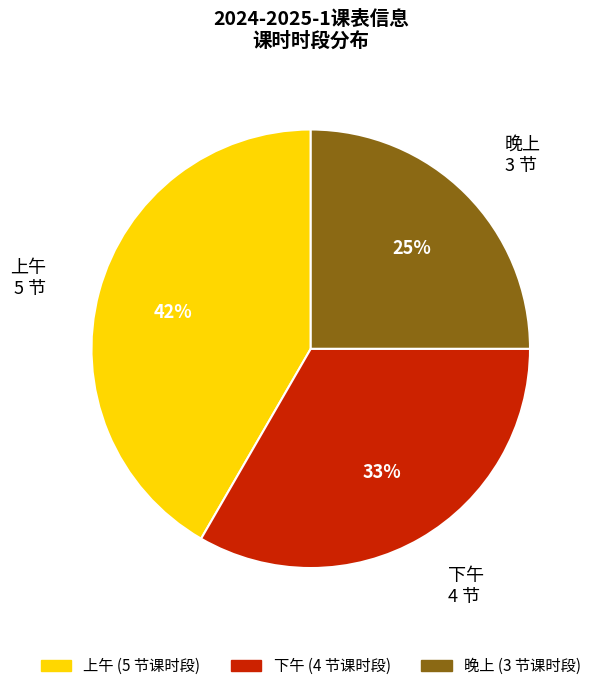

How many slices are in this pie chart?

3